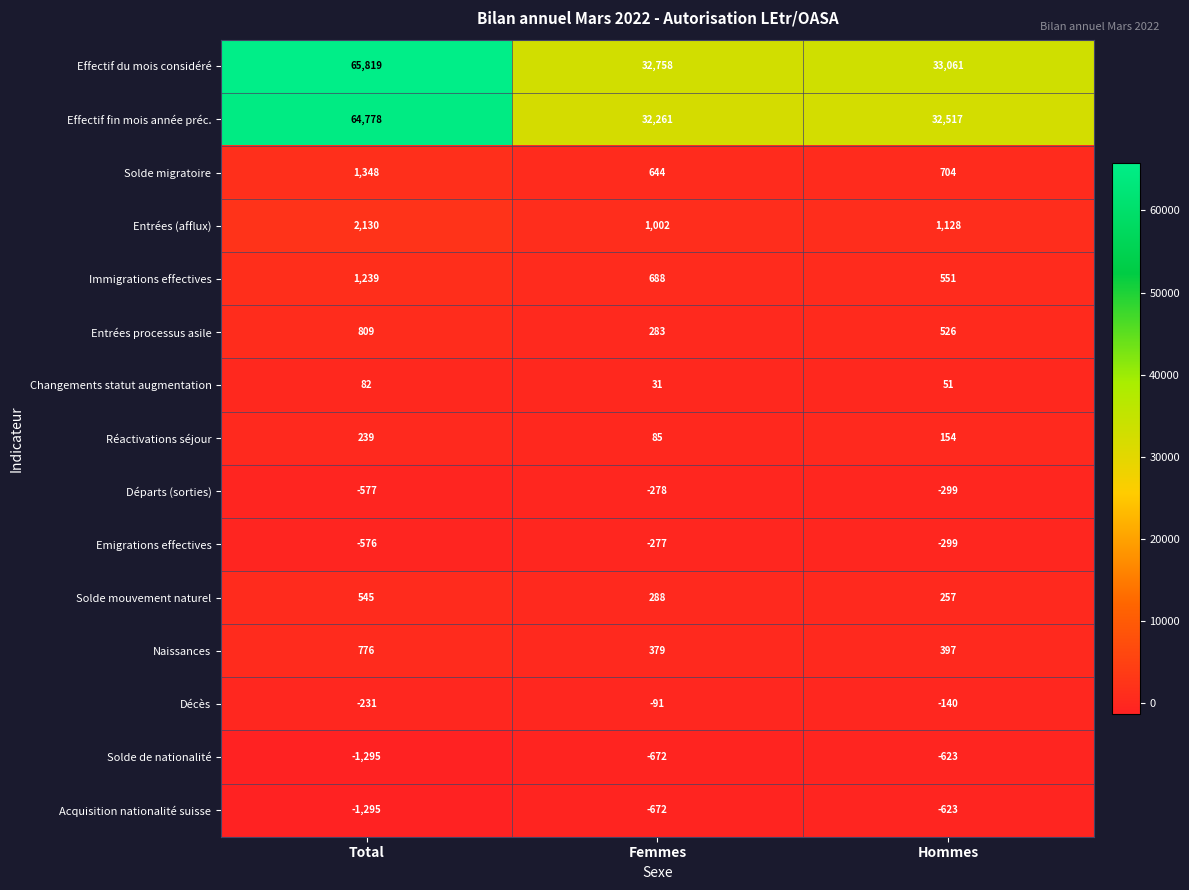

At which category is the sum across all series the highest?

Total